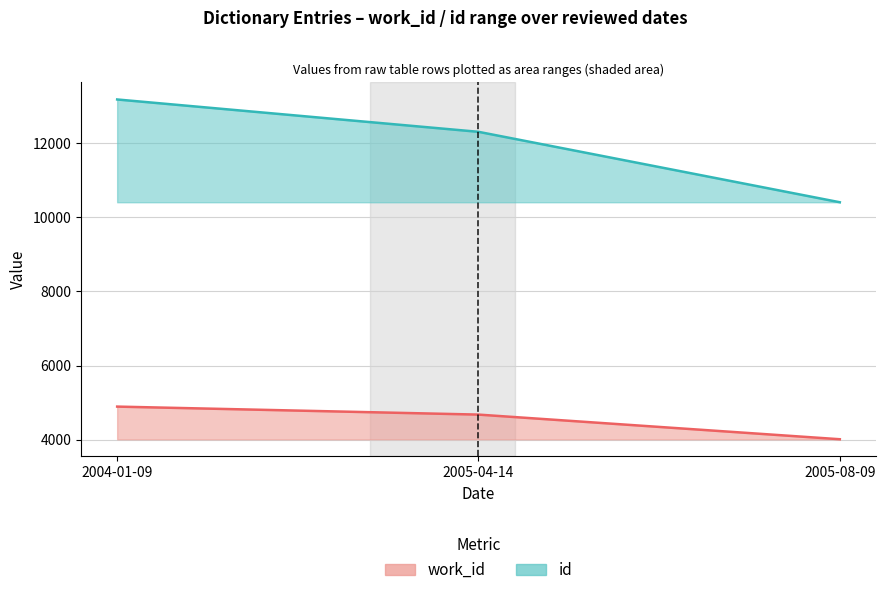

Reading left to right, transcribe all the data shown in this chart.

work_id: 2004-01-09=4891	2005-04-14=4675	2005-08-09=4010
id: 2004-01-09=13180	2005-04-14=12307	2005-08-09=10406